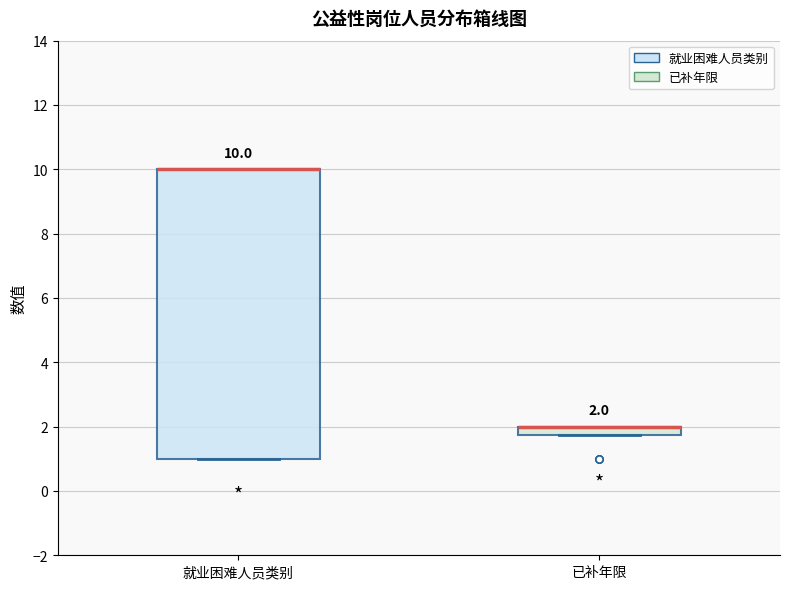

Which box is the tallest, from its lower edge to its upper edge?

就业困难人员类别